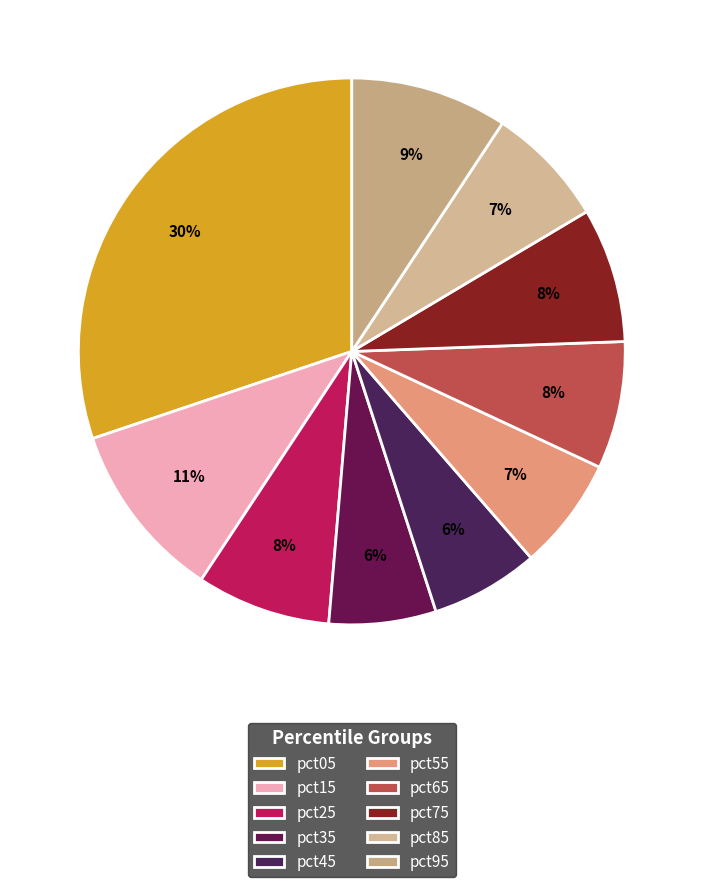

Does any single category account for the majority?

No